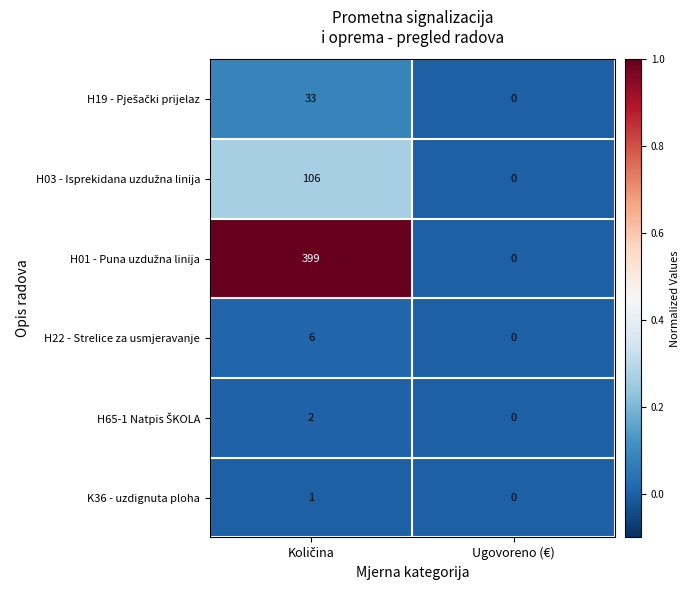

Where is K36 - uzdignuta ploha nearest to the value 0?

Ugovoreno (€)